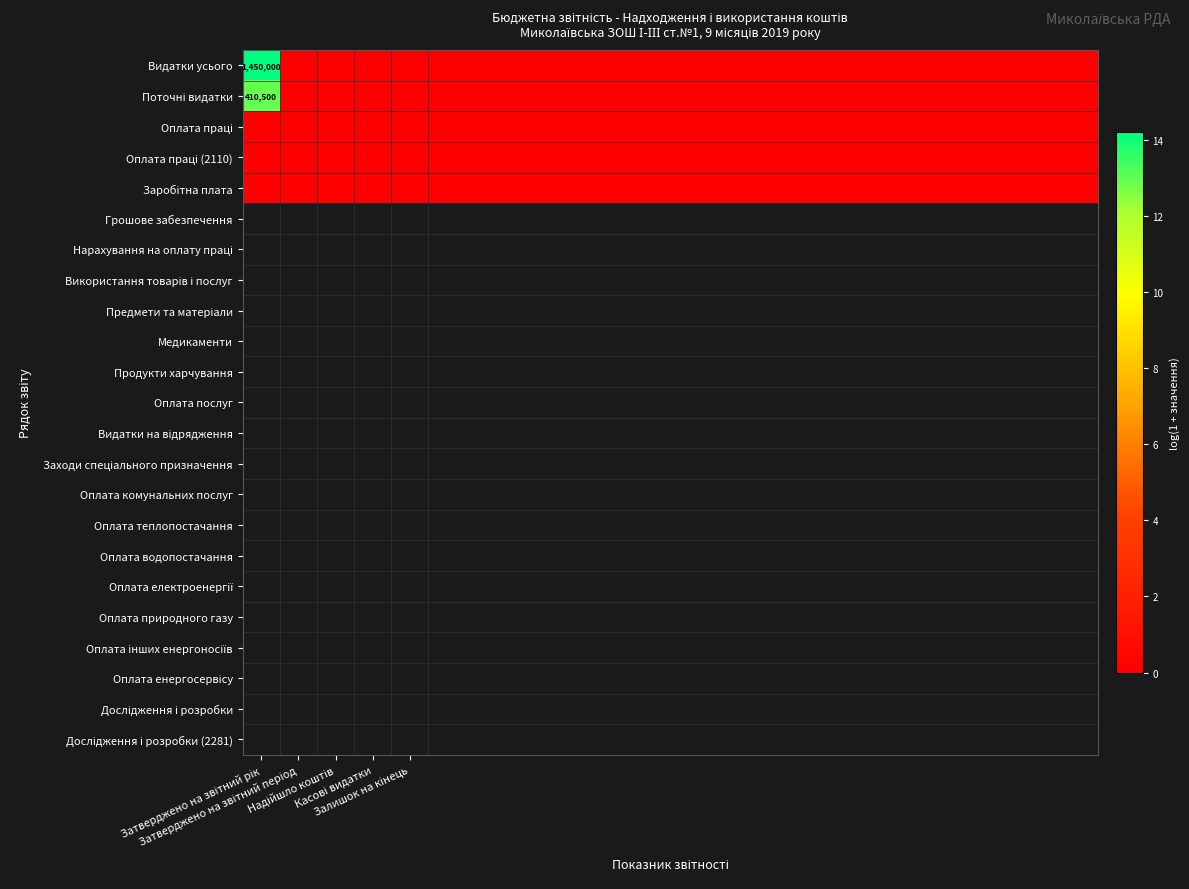

Where is Видатки усього nearest to the value 7?

Затверджено на звітний період